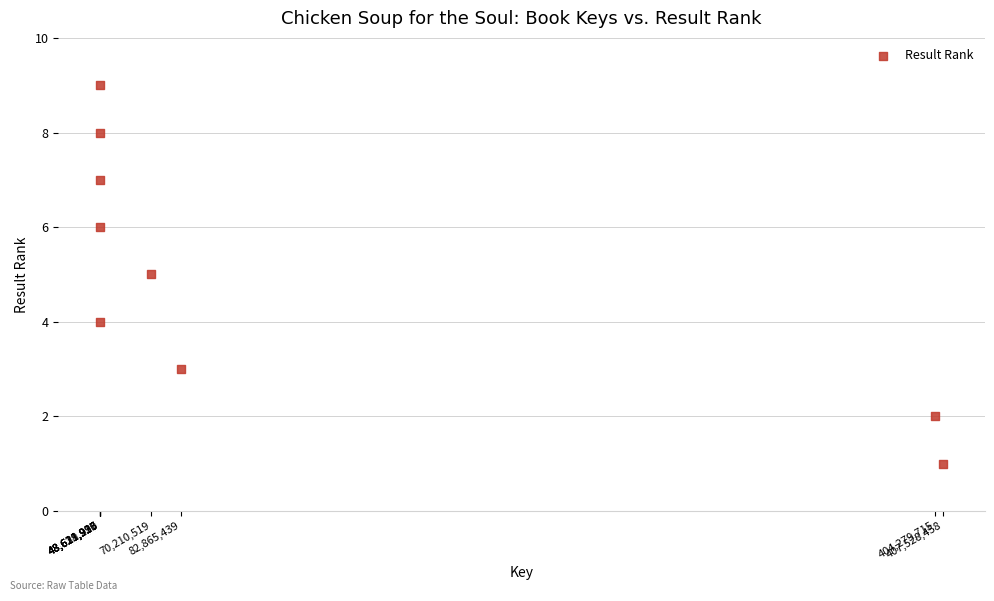

What is the range of X values (max minus min)?

358909461